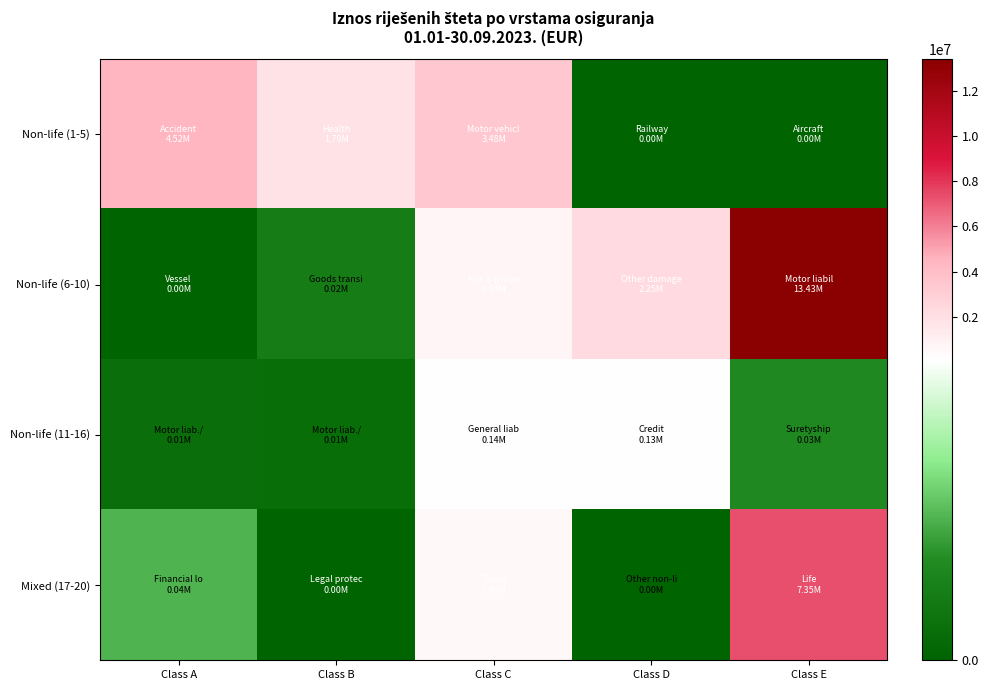

Reading left to right, extract all data points from this chart.

Non-life (1-5): Class A=4516583.9	Class B=1793951.8	Class C=3478390.8	Class D=0.0	Class E=0.0
Non-life (6-10): Class A=0.0	Class B=18732.3	Class C=640541.3	Class D=2254735.6	Class E=13431057.1
Non-life (11-16): Class A=9045.0	Class B=7693.8	Class C=139825.4	Class D=127275.6	Class E=26315.3
Mixed (17-20): Class A=39780.6	Class B=0.0	Class C=454350.6	Class D=334.7	Class E=7348131.7